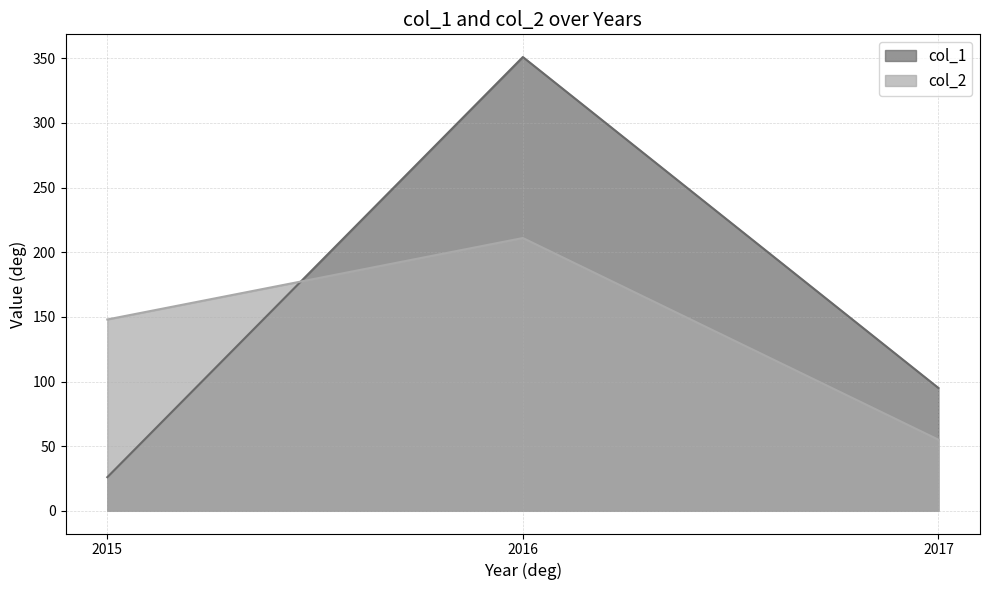

The col_2 series shows 41 at 2015. True or false?

False